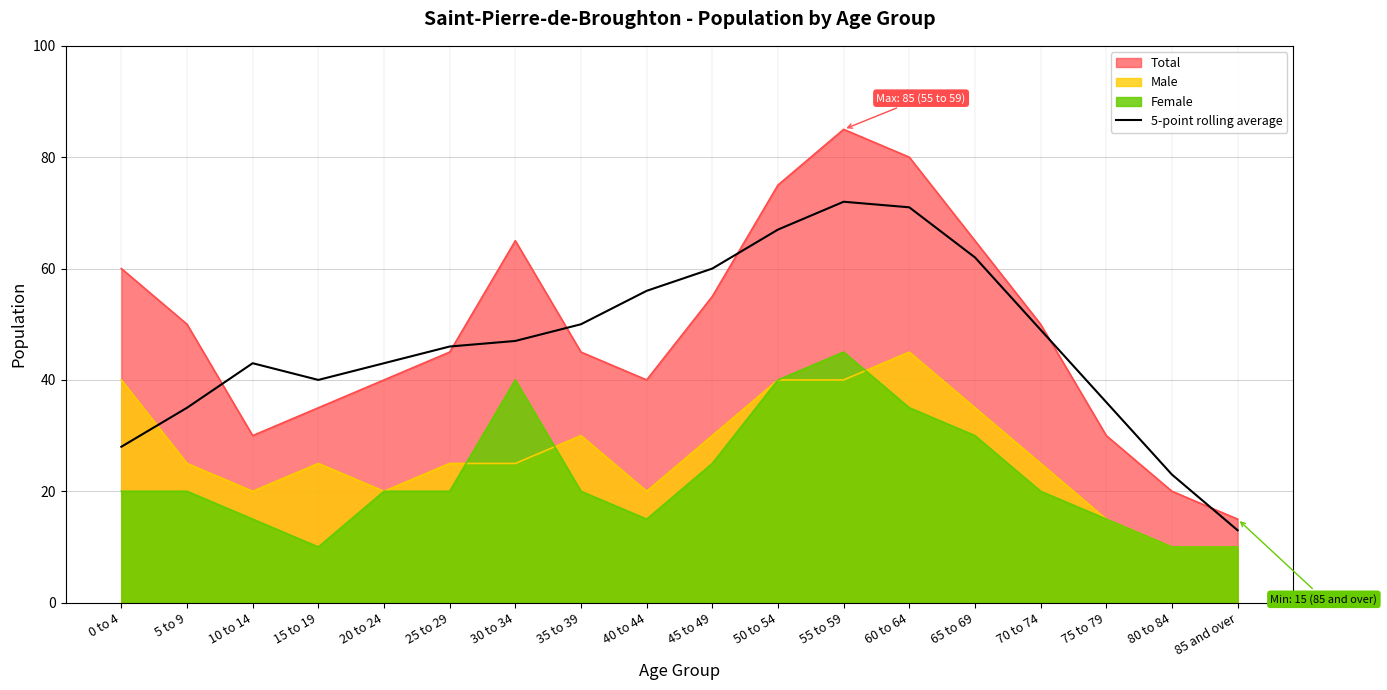

The value at 20 to 24 is 43. True or false?

True